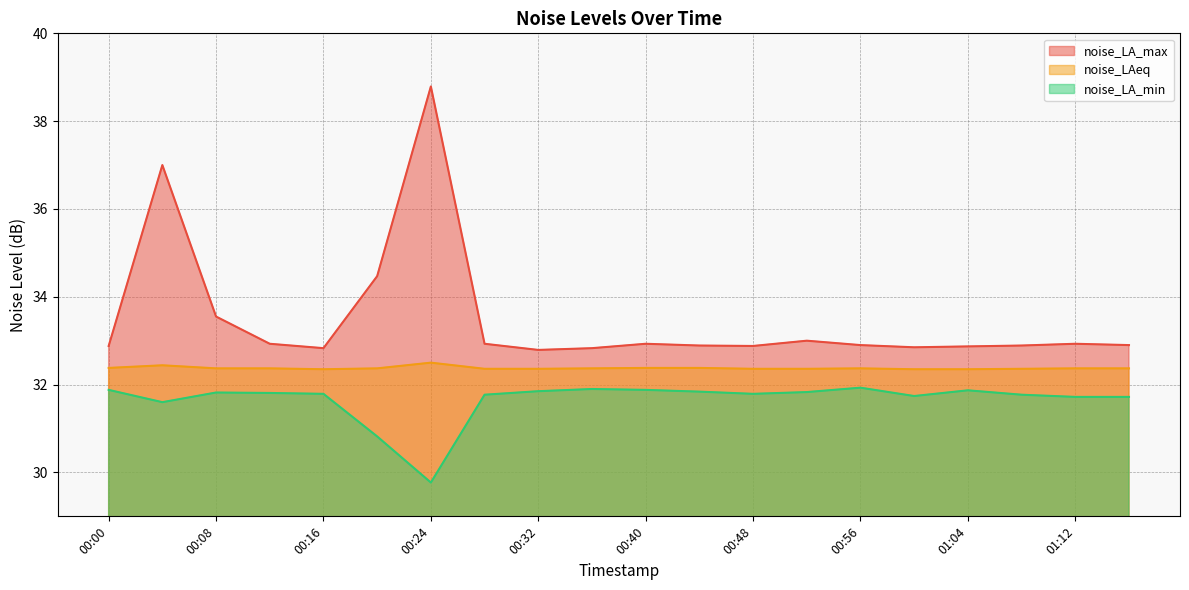

True or false: noise_LA_max and noise_LAeq cross at least once.

False